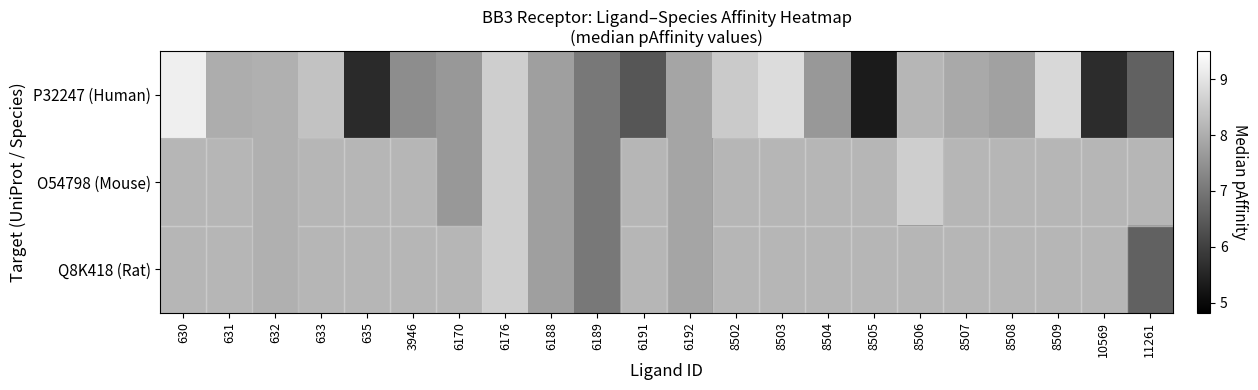

Which series changed the most between 632 and 11261?

P32247 (Human)